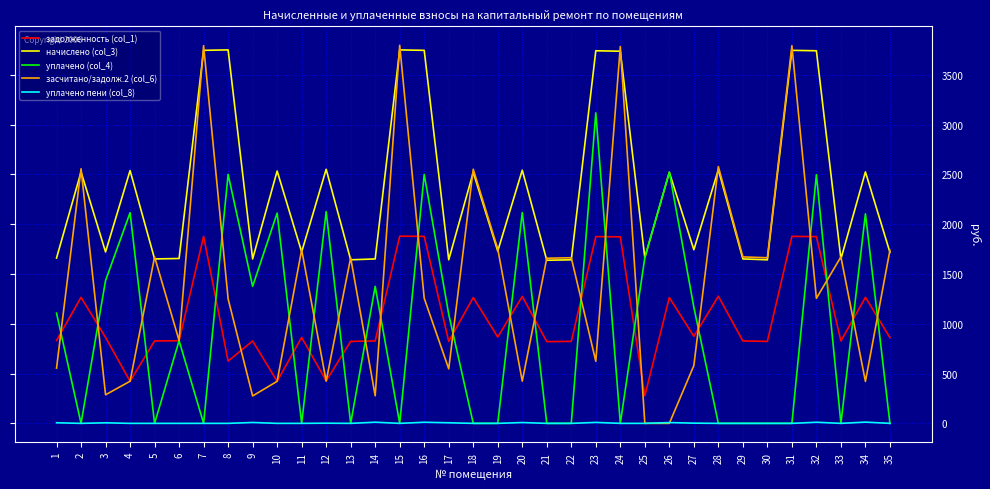

At 9, list the series in order from largest to smallest.

начислено (col_3), уплачено (col_4), задолженность (col_1), засчитано/задолж.2 (col_6), уплачено пени (col_8)